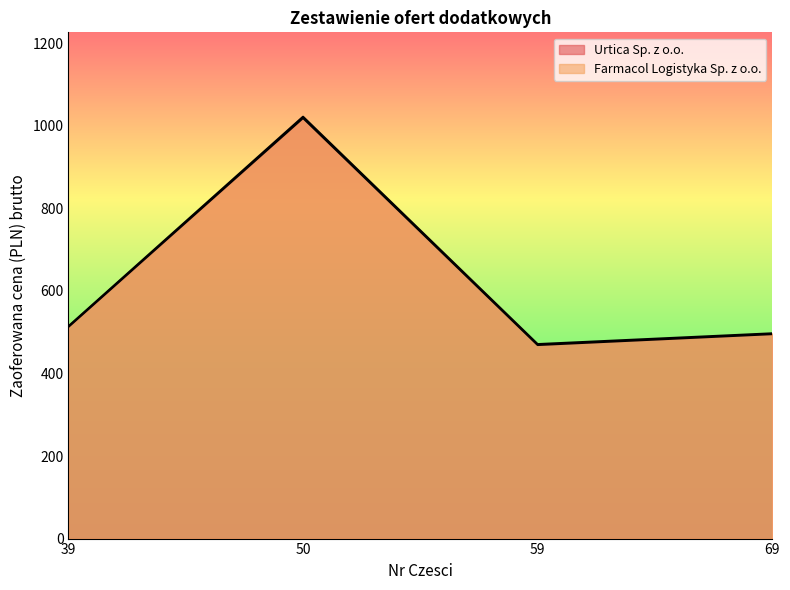

Rank the series by their maximum value, from highest to lowest.

Farmacol Logistyka Sp. z o.o., Urtica Sp. z o.o.